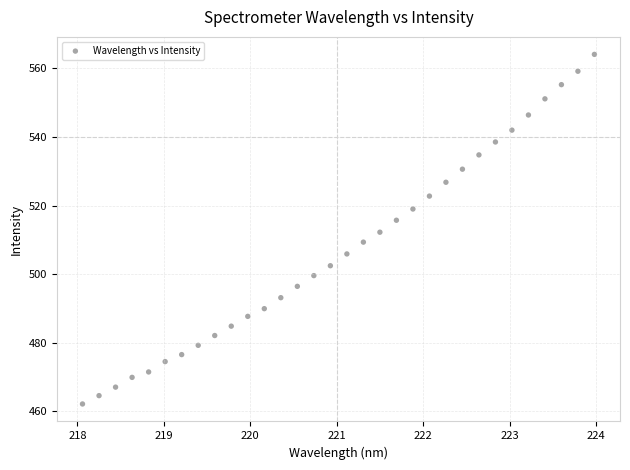

What is the range of Y values (max minus min)?

102.0